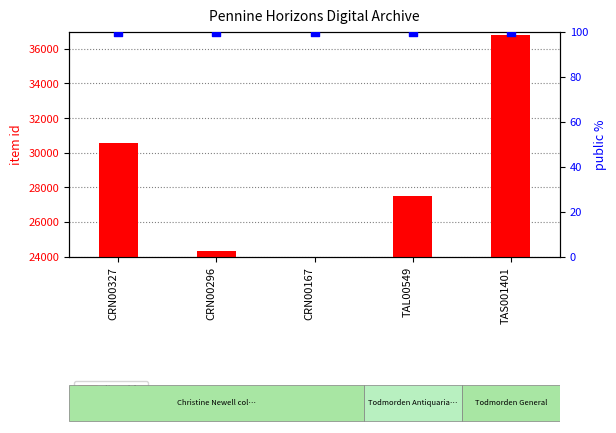

Which series contains the lowest Y value?

public (percentile)